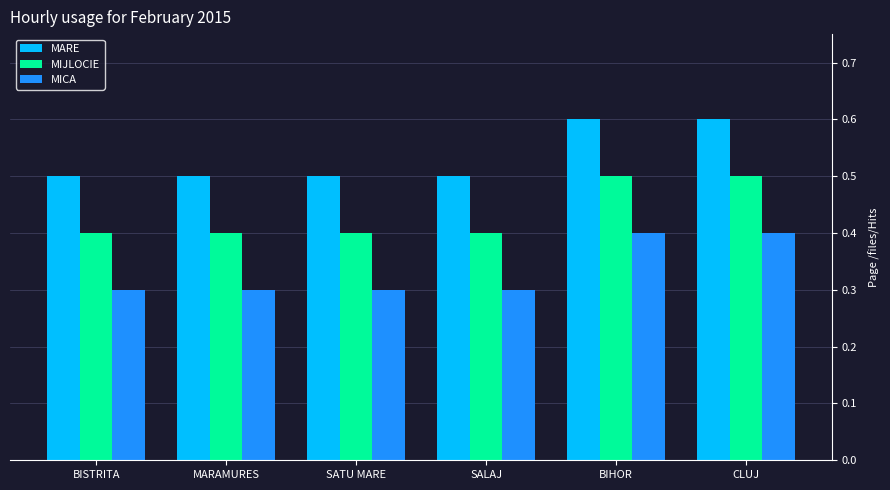

Is it true that MICA equals 0.3 at MARAMURES?

True